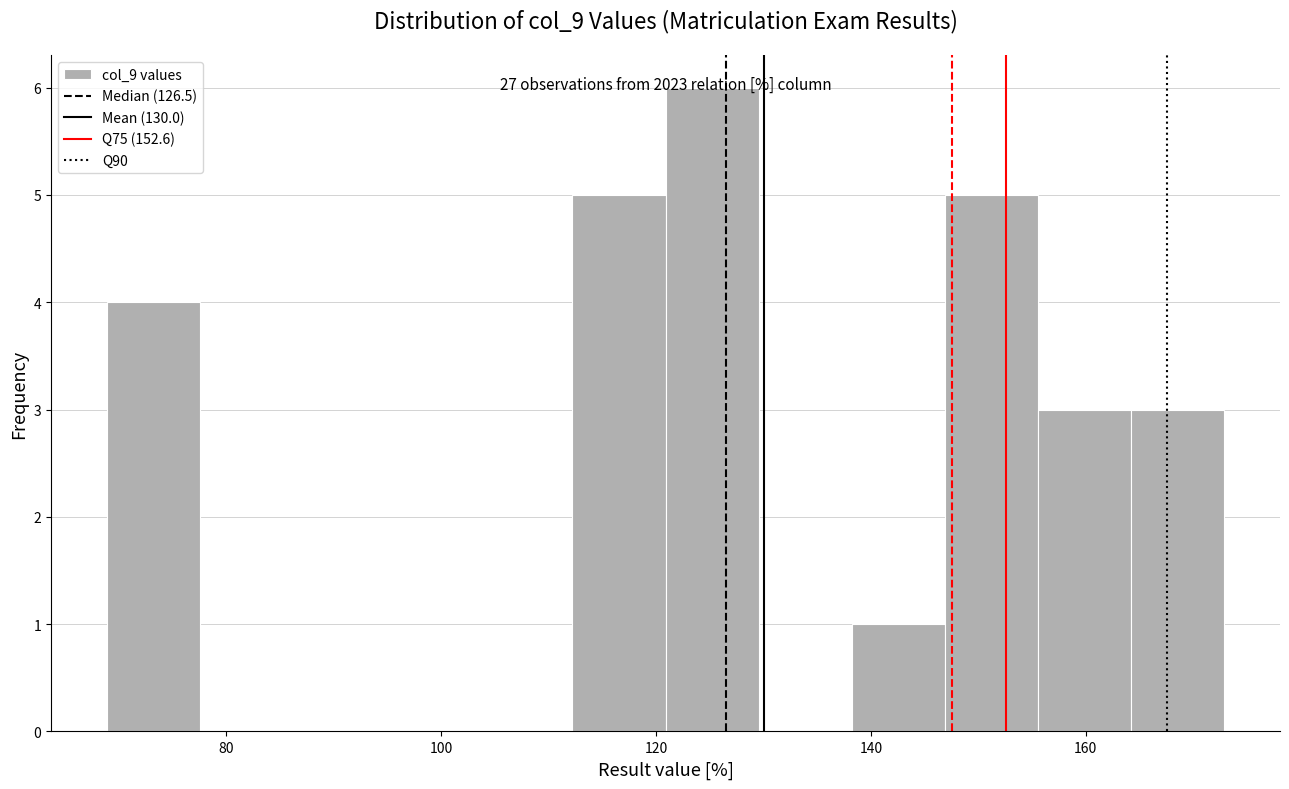

Over which range of the x-axis is the bar tallest?

120 to 130